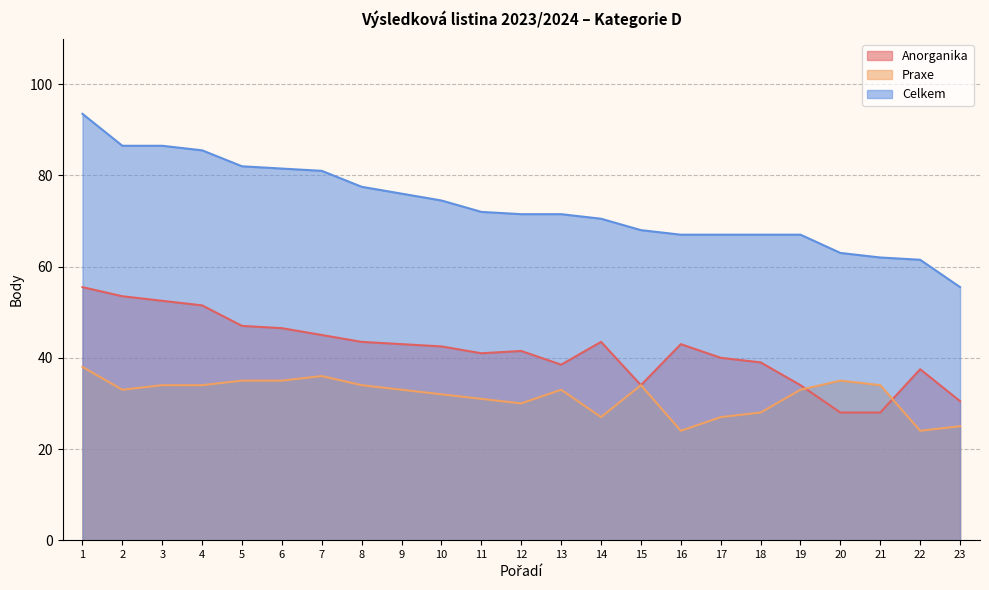

What is the sum of all Celkem values?

1688.0